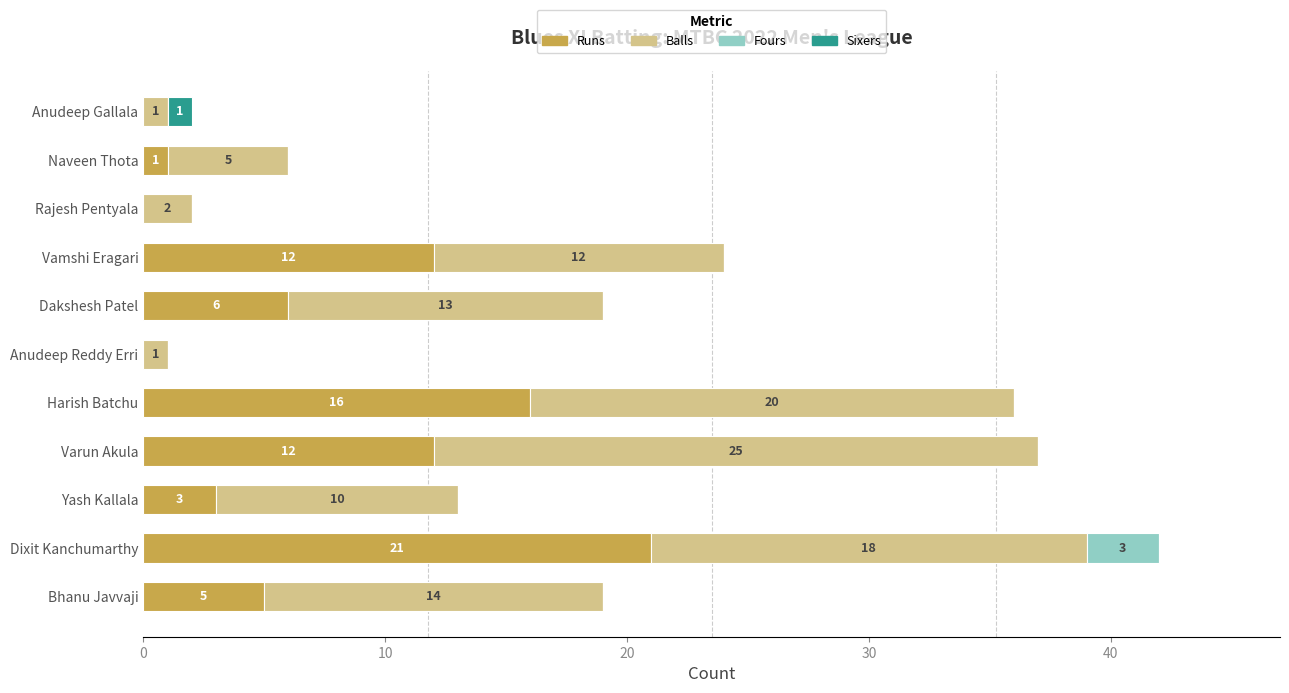

What is the sum of all Runs values?

76